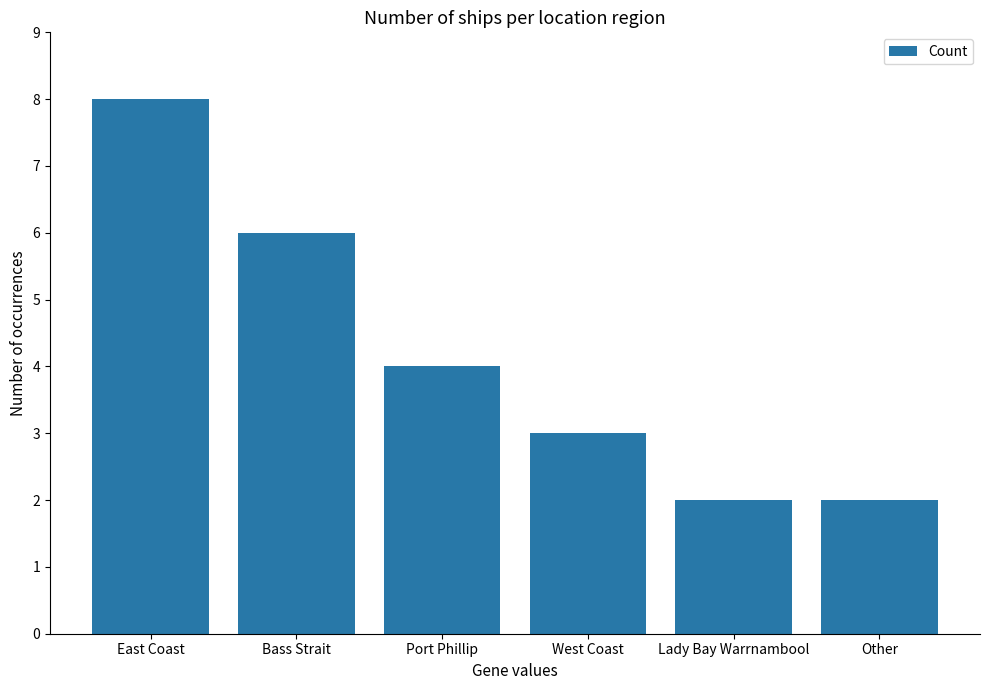

The chart shows a value of 3 at West Coast. True or false?

True